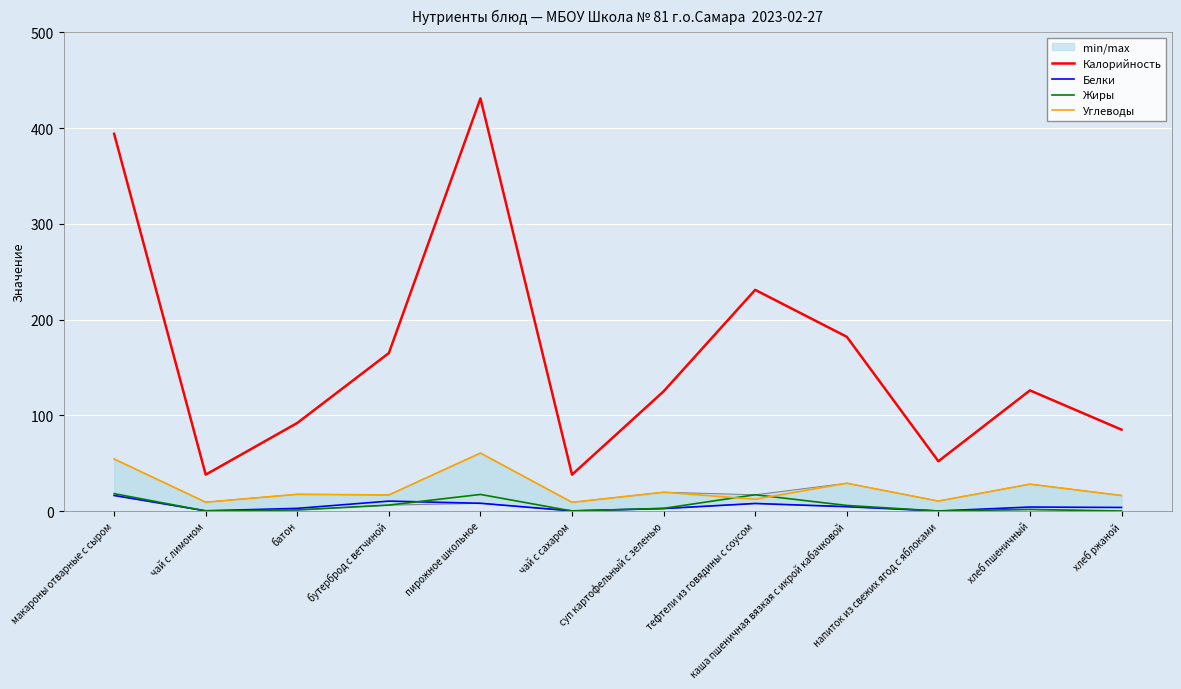

Is the value of Калорийность at пирожное школьное greater than the value of Углеводы at каша пшеничная вязкая с икрой кабачковой?

Yes